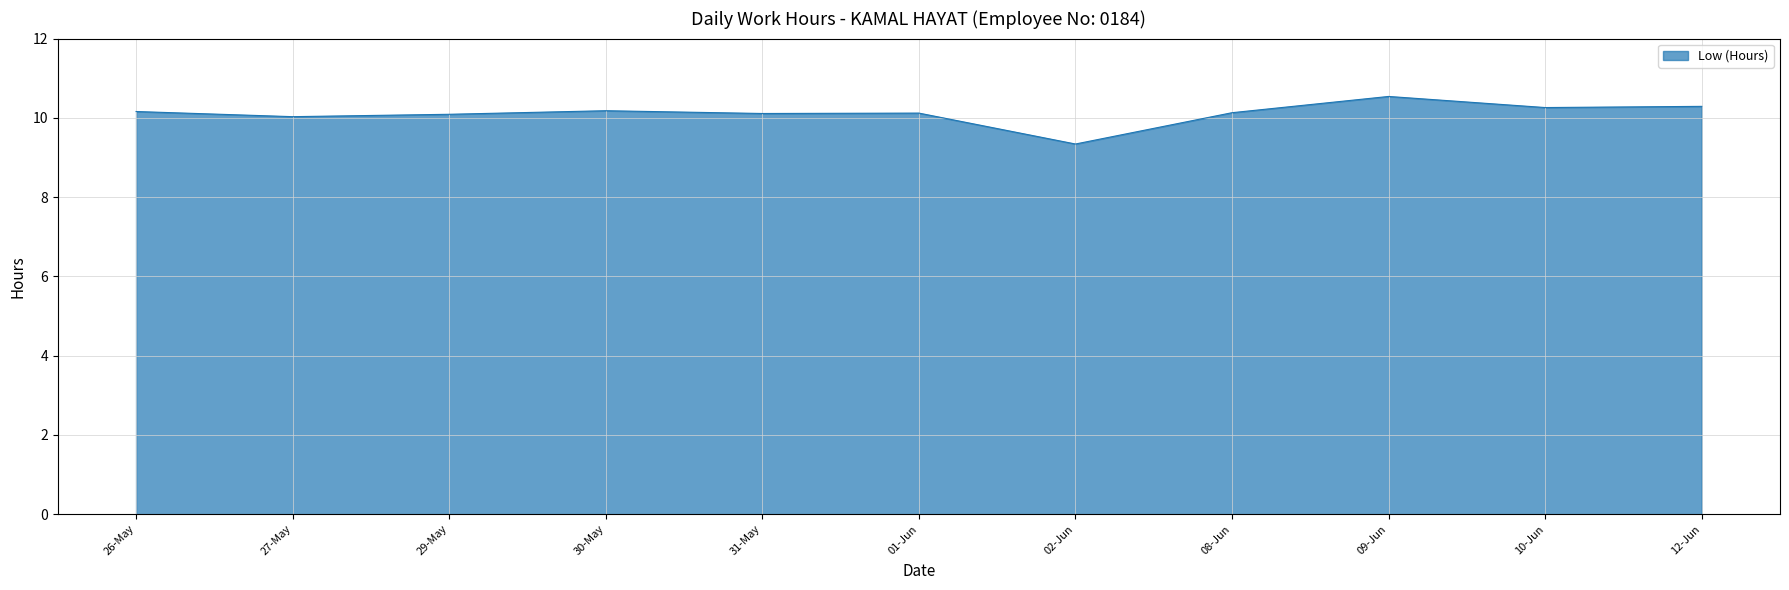

True or false: the data shows 10.2 at 30-May.

True